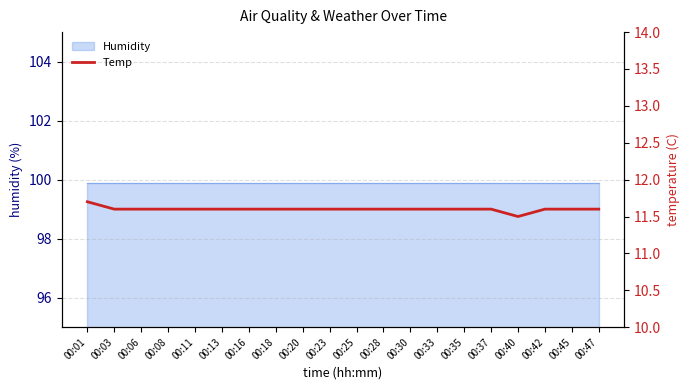

What is the minimum value shown in the chart?

11.5